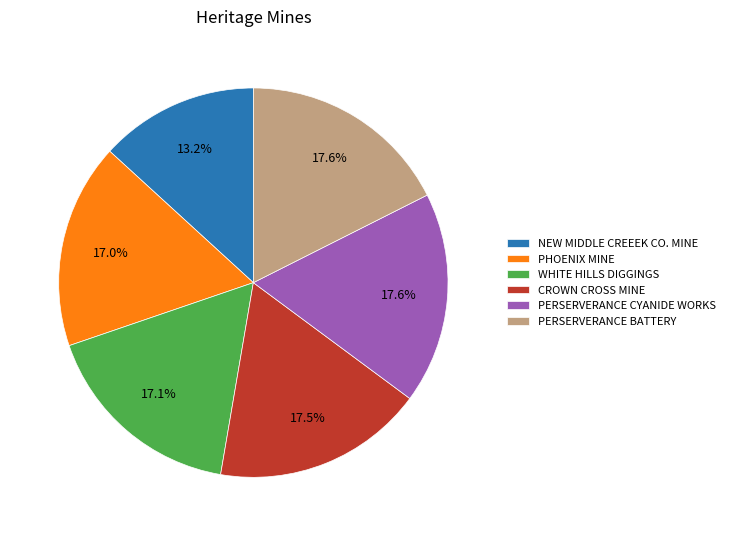

How many slices are in this pie chart?

6